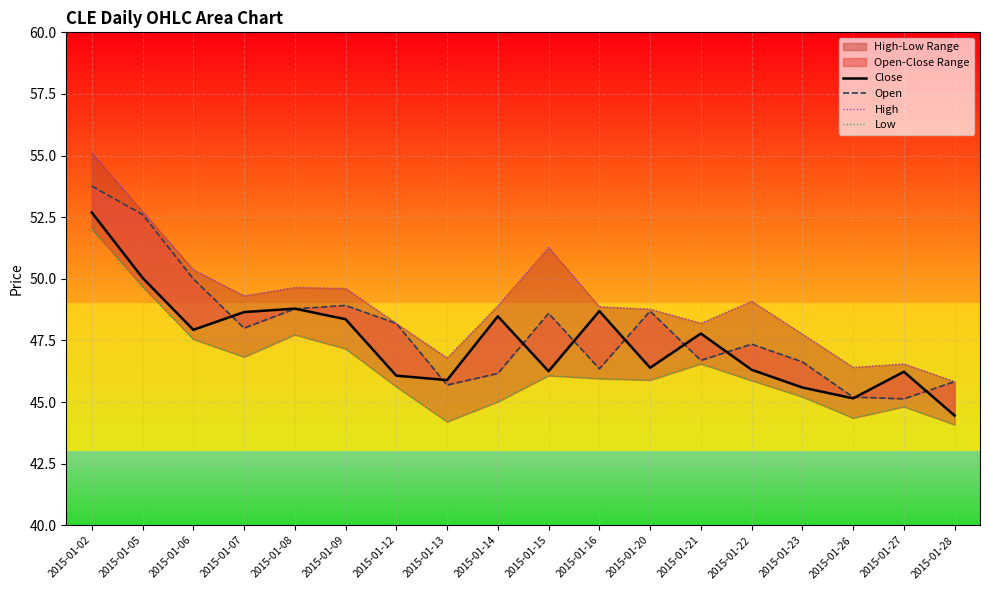

Reading left to right, extract all data points from this chart.

Close: 2015-01-02=52.7	2015-01-05=50.0	2015-01-06=47.9	2015-01-07=48.6	2015-01-08=48.8	2015-01-09=48.4	2015-01-12=46.1	2015-01-13=45.9	2015-01-14=48.5	2015-01-15=46.2	2015-01-16=48.7	2015-01-20=46.4	2015-01-21=47.8	2015-01-22=46.3	2015-01-23=45.6	2015-01-26=45.1	2015-01-27=46.2	2015-01-28=44.5
Open: 2015-01-02=53.8	2015-01-05=52.6	2015-01-06=50.0	2015-01-07=48.0	2015-01-08=48.8	2015-01-09=48.9	2015-01-12=48.2	2015-01-13=45.7	2015-01-14=46.2	2015-01-15=48.6	2015-01-16=46.4	2015-01-20=48.7	2015-01-21=46.7	2015-01-22=47.4	2015-01-23=46.6	2015-01-26=45.2	2015-01-27=45.1	2015-01-28=45.8
High: 2015-01-02=55.1	2015-01-05=52.7	2015-01-06=50.4	2015-01-07=49.3	2015-01-08=49.6	2015-01-09=49.6	2015-01-12=48.2	2015-01-13=46.8	2015-01-14=48.9	2015-01-15=51.3	2015-01-16=48.9	2015-01-20=48.8	2015-01-21=48.2	2015-01-22=49.1	2015-01-23=47.8	2015-01-26=46.4	2015-01-27=46.5	2015-01-28=45.8
Low: 2015-01-02=52.0	2015-01-05=49.7	2015-01-06=47.5	2015-01-07=46.8	2015-01-08=47.7	2015-01-09=47.2	2015-01-12=45.6	2015-01-13=44.2	2015-01-14=45.0	2015-01-15=46.1	2015-01-16=46.0	2015-01-20=45.9	2015-01-21=46.5	2015-01-22=45.9	2015-01-23=45.2	2015-01-26=44.4	2015-01-27=44.8	2015-01-28=44.1